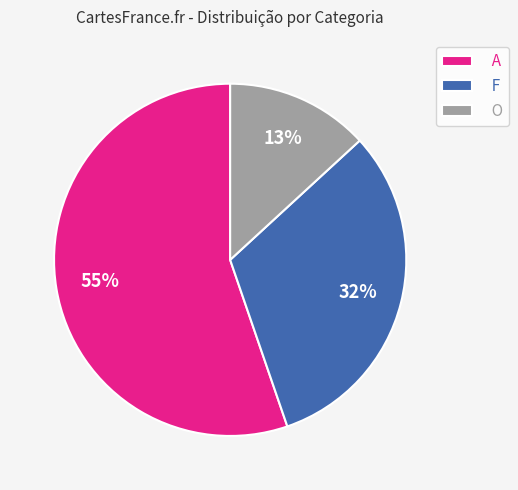

Which category has the smallest portion of the pie?

O